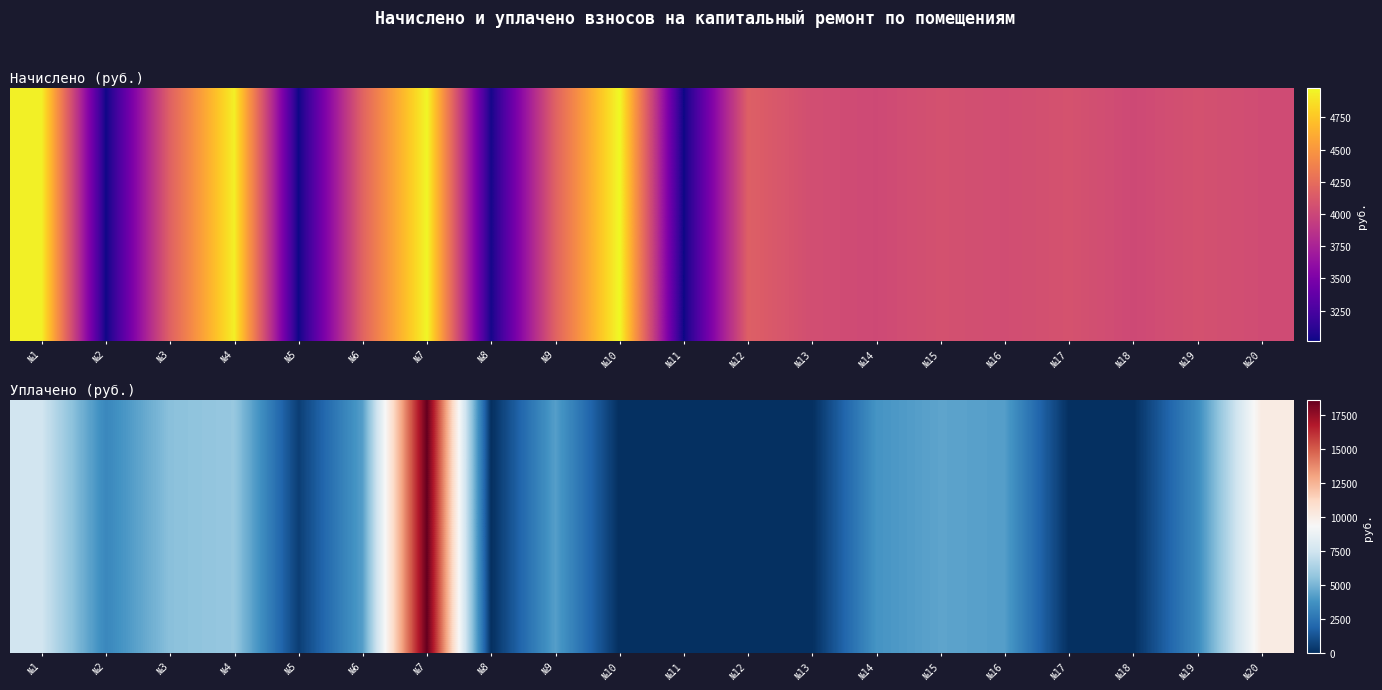

What is the sum of all values?

75284.2